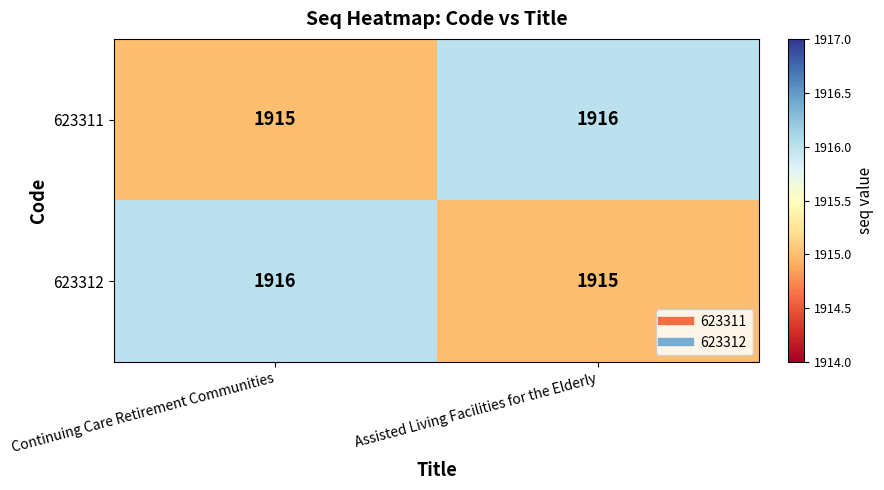

Is it true that 623311 equals 1916 at Assisted Living Facilities for the Elderly?

True